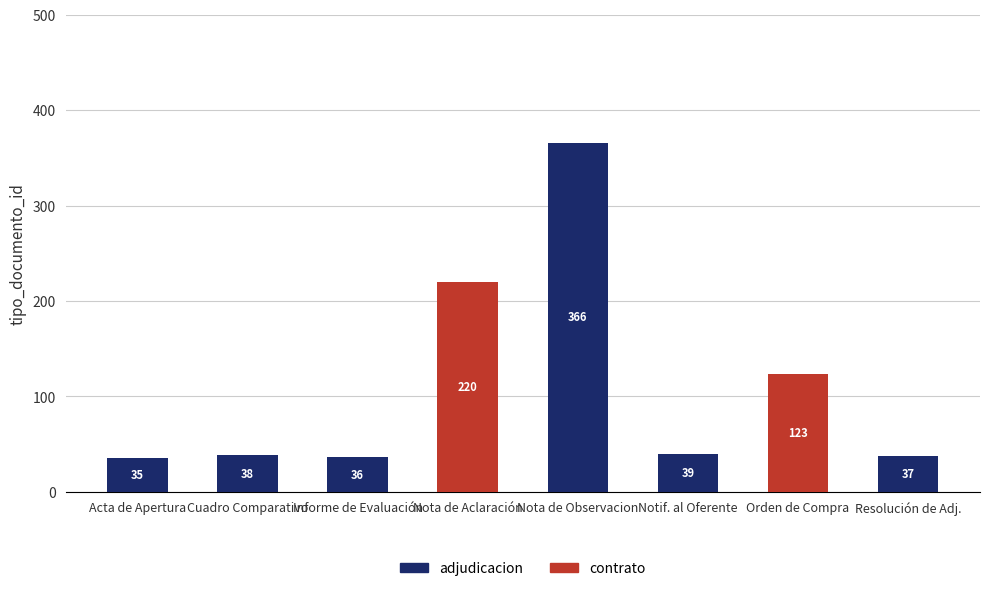

Reading left to right, what are the values for adjudicacion?

Acta de Apertura=35	Cuadro Comparativo=38	Informe de Evaluación=36	Nota de Aclaración=0	Nota de Observacion=366	Notif. al Oferente=39	Orden de Compra=0	Resolución de Adj.=37